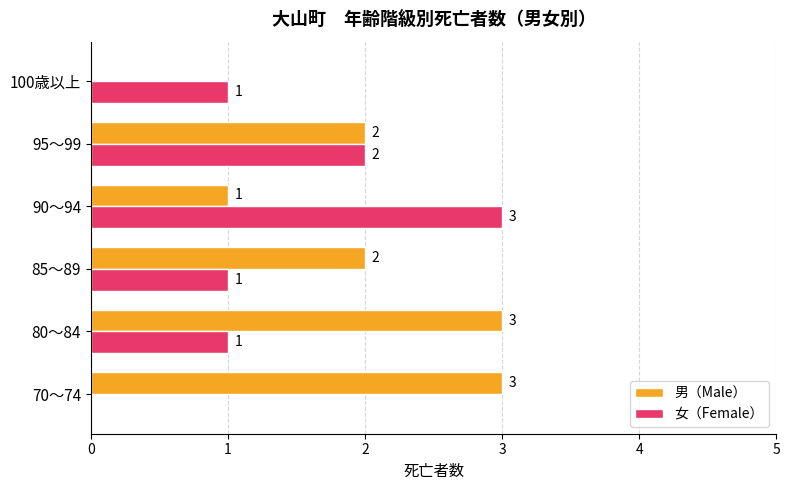

Where is 男（Male） nearest to the value 1?

90～94